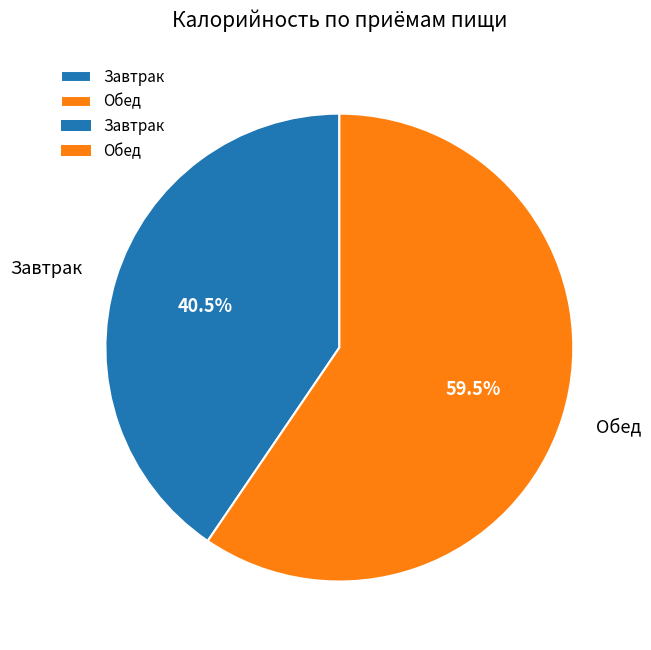

Do Обед and Завтрак together represent more than half of the pie?

Yes